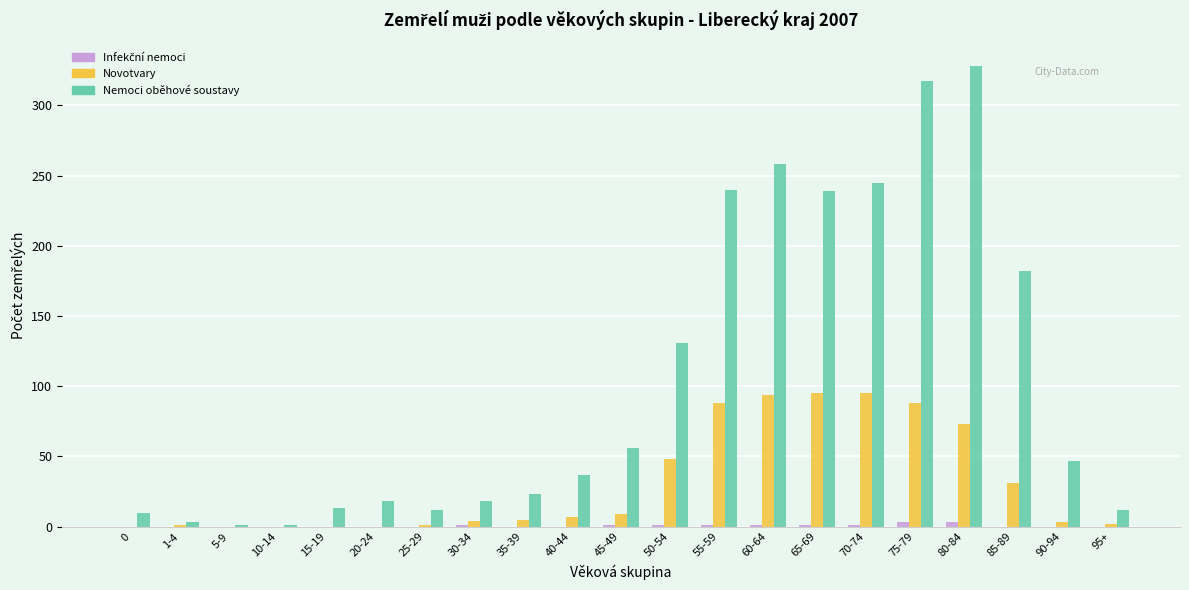

At which label does Nemoci oběhové soustavy reach its peak?

80-84